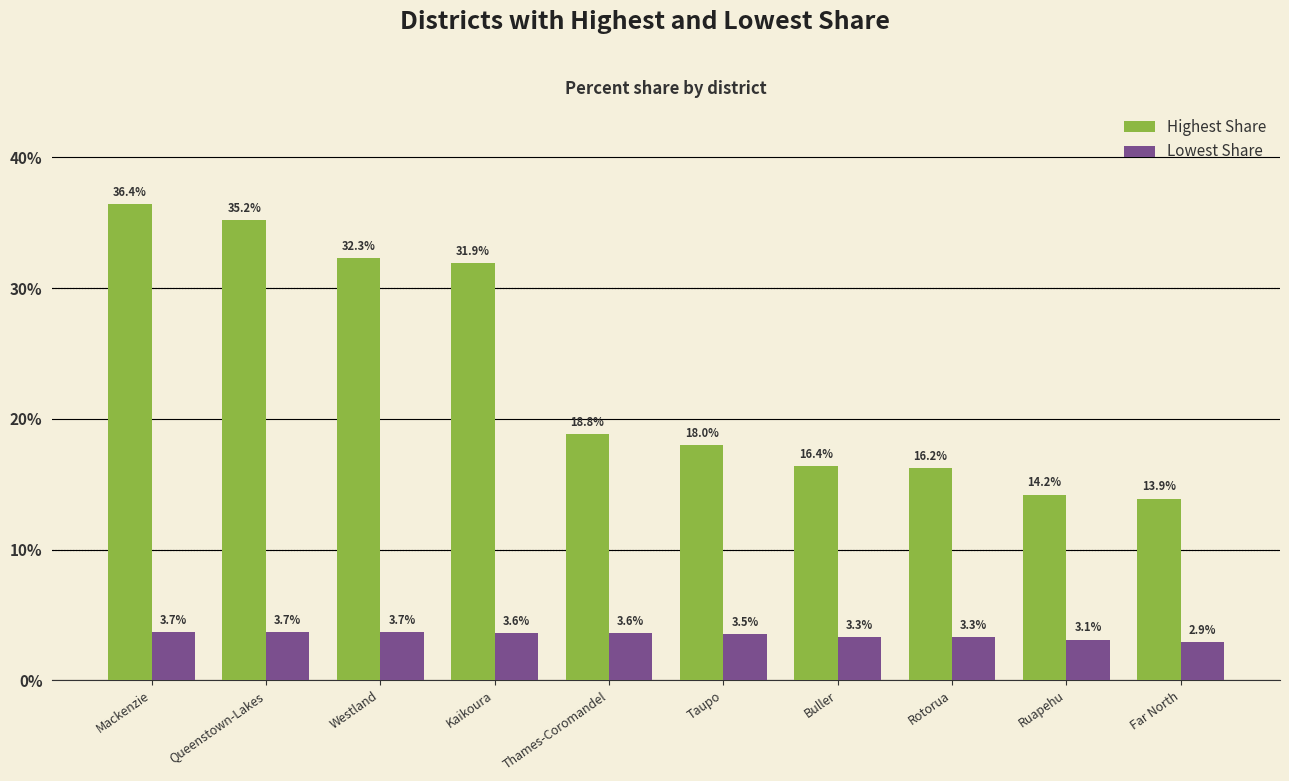

List the series in order of their peak value, highest first.

Highest Share, Lowest Share